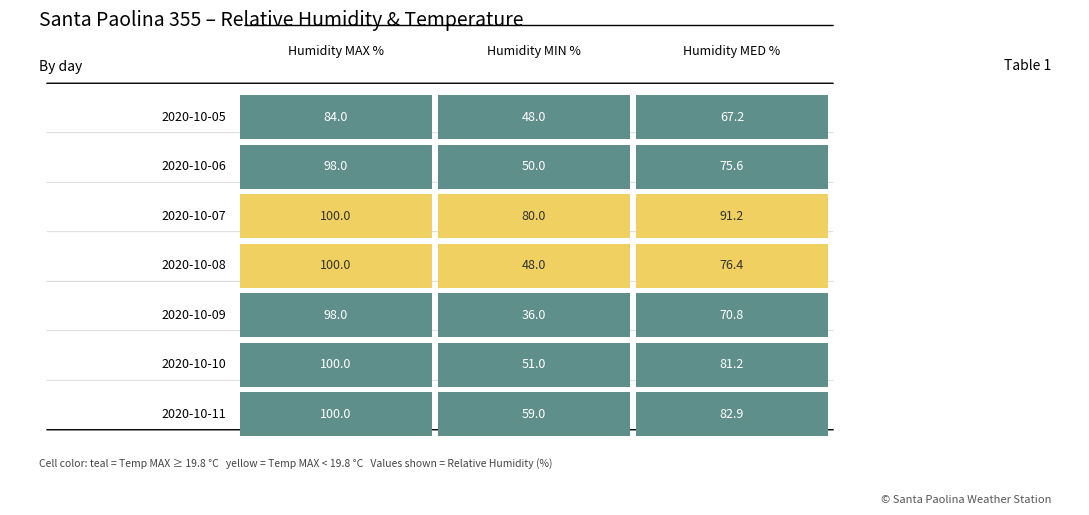

How many categories are shown in the chart?

3